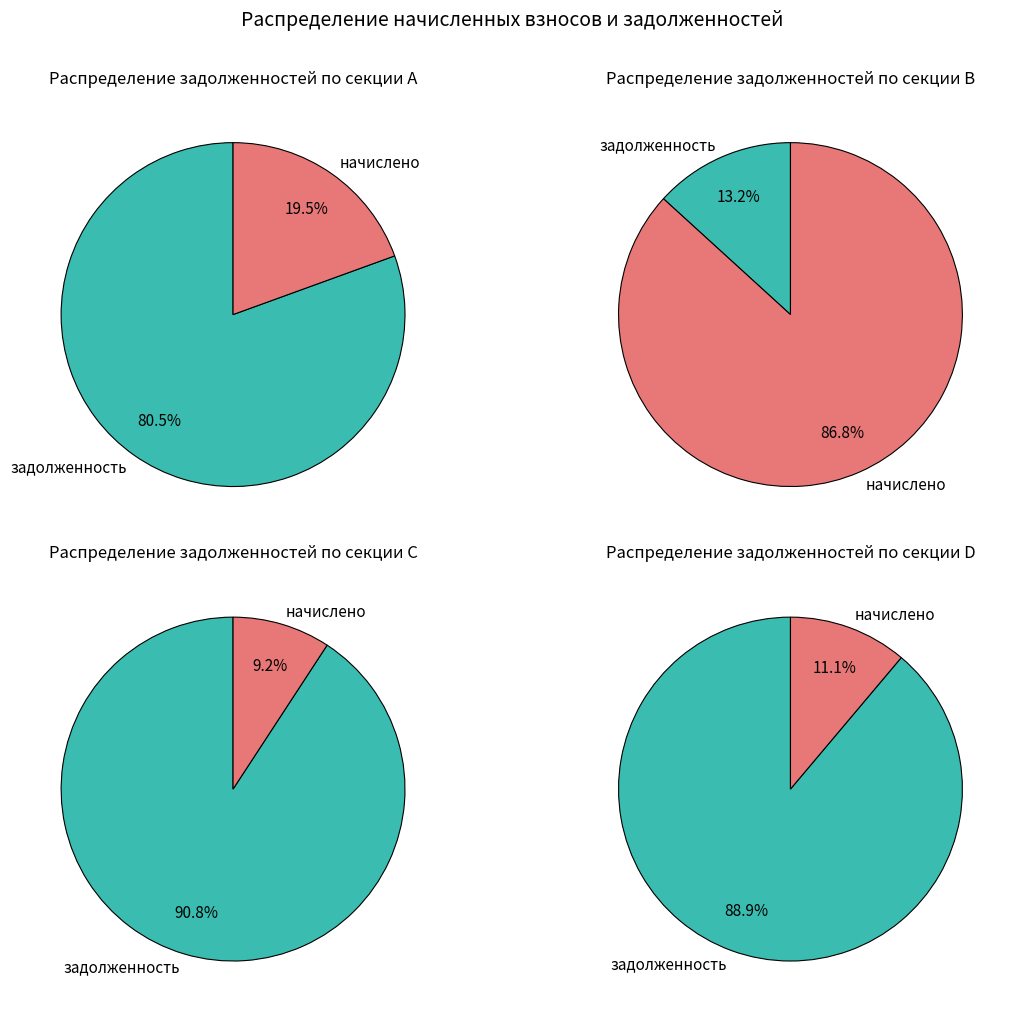

Which series has the largest range (max minus min)?

задолженность (начало)